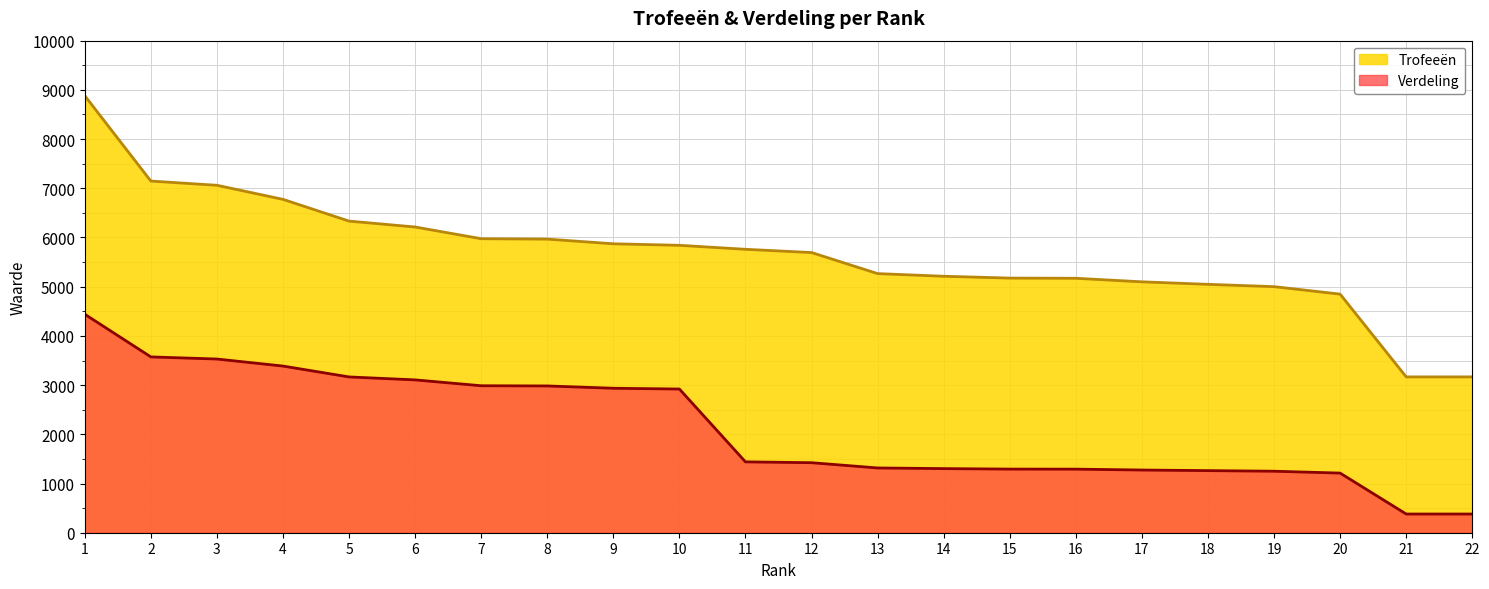

At which label does Trofeeën reach its minimum?

21